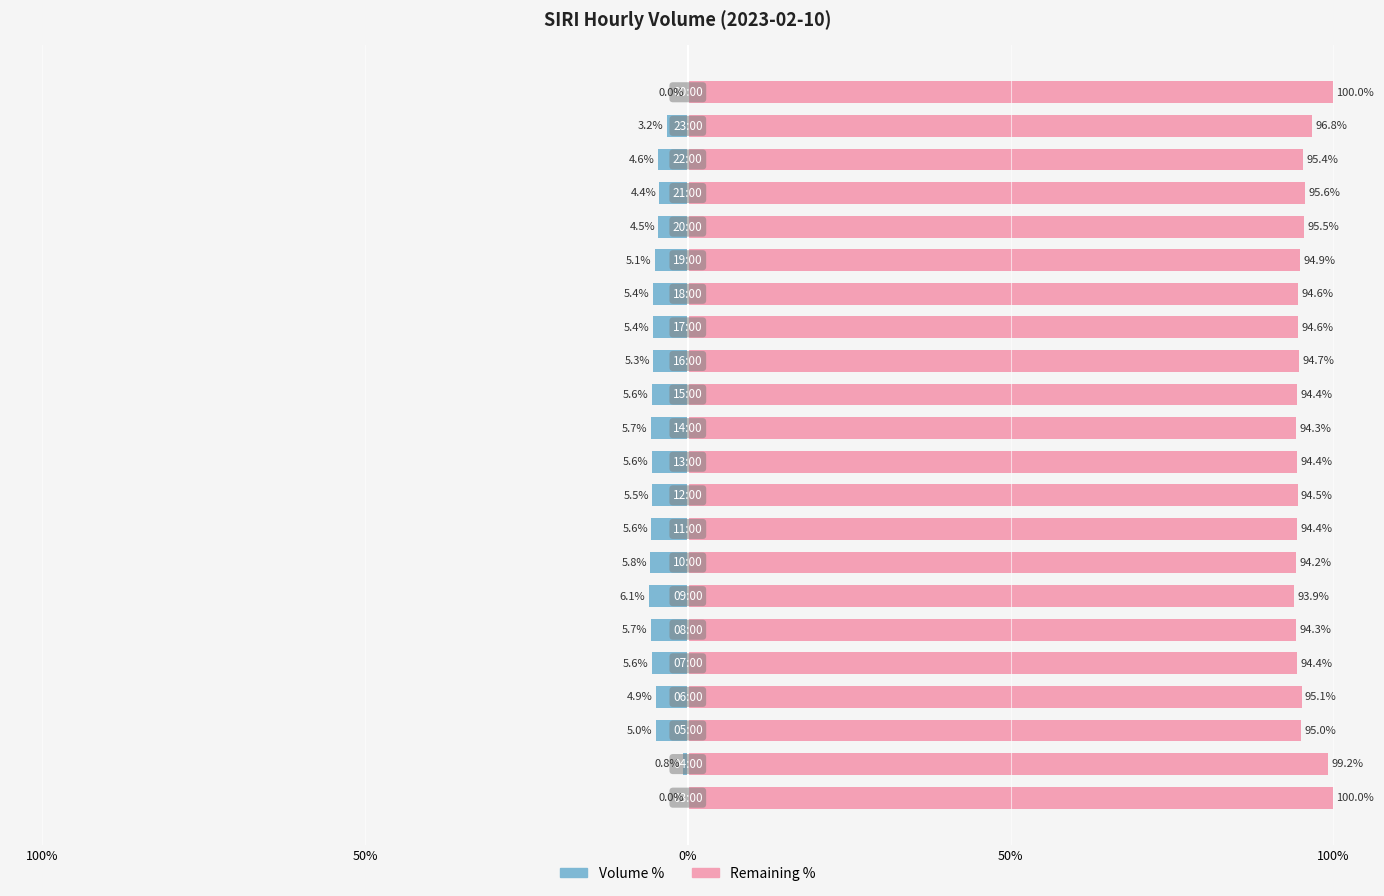

Which series has the widest spread of values?

Remaining %